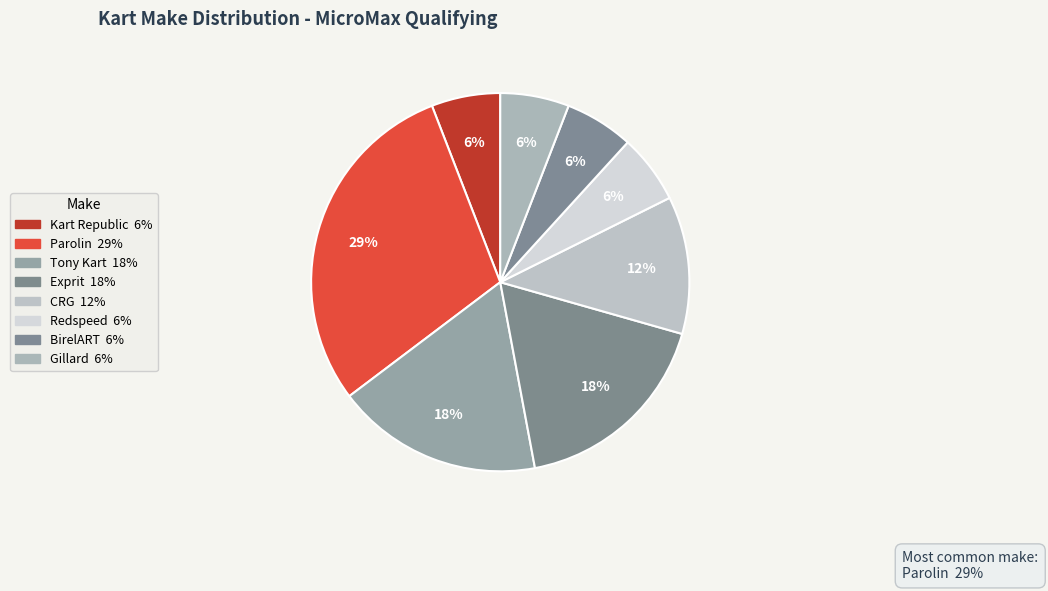

The Tony Kart slice represents 3% of the pie. True or false?

False